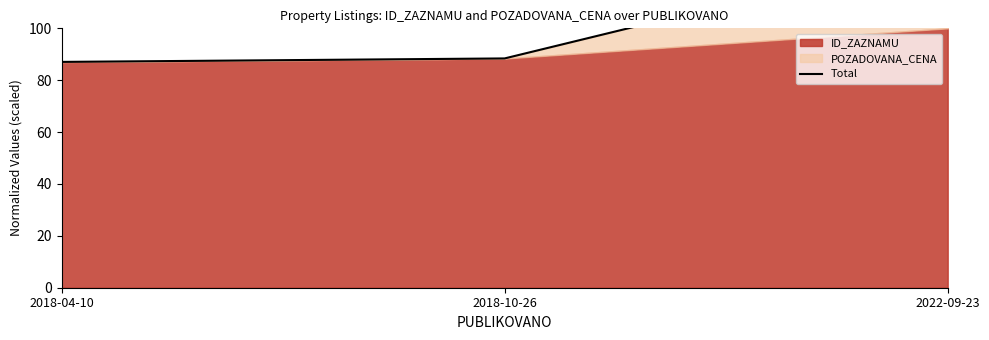

Approximately how many times larger is the value at 2018-10-26 compared to 2018-04-10?

1.0